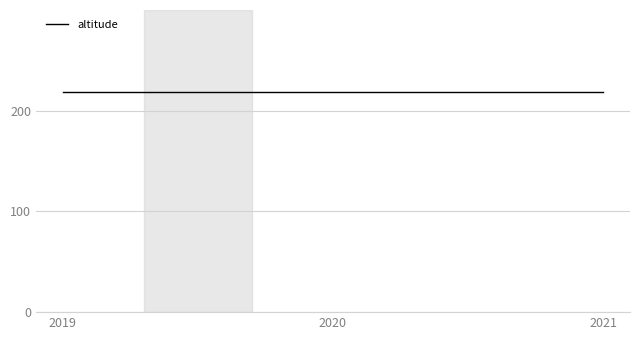

Count the annee values in the range 2019 to 2021.

3